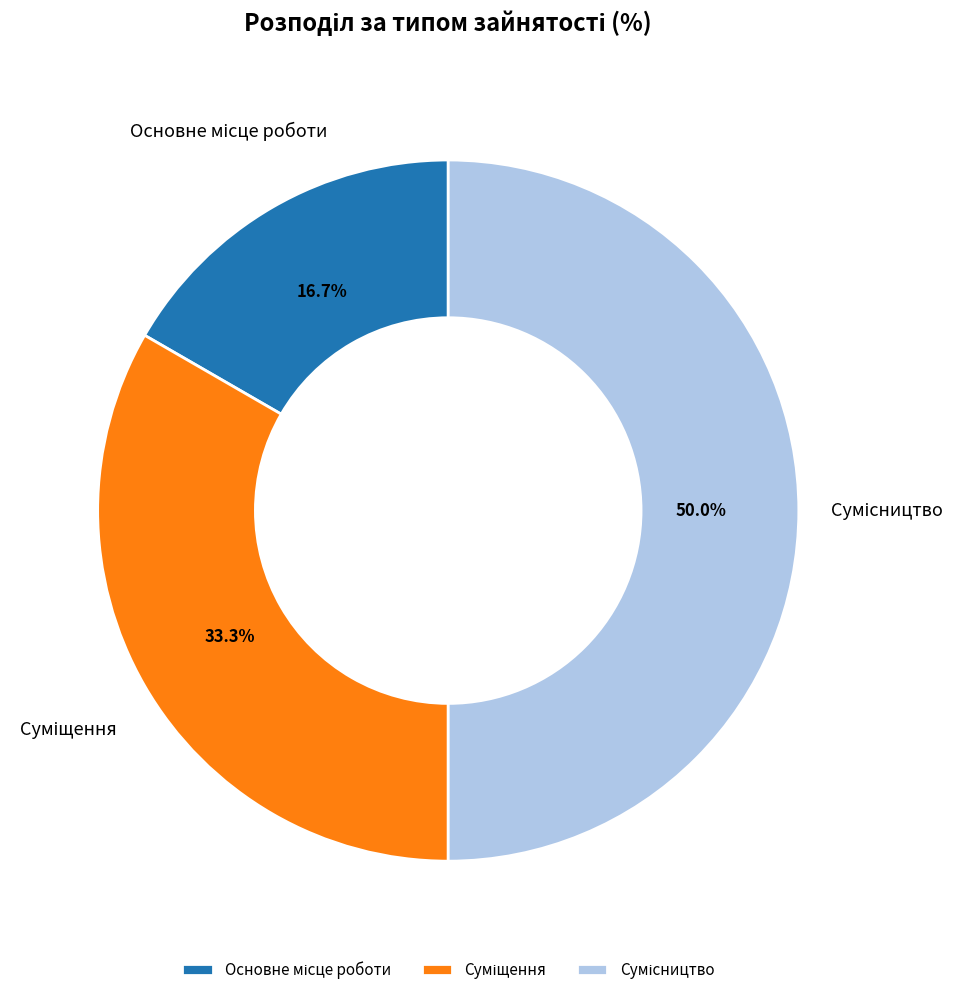

What portion of the pie excludes Сумісництво?

50.0%